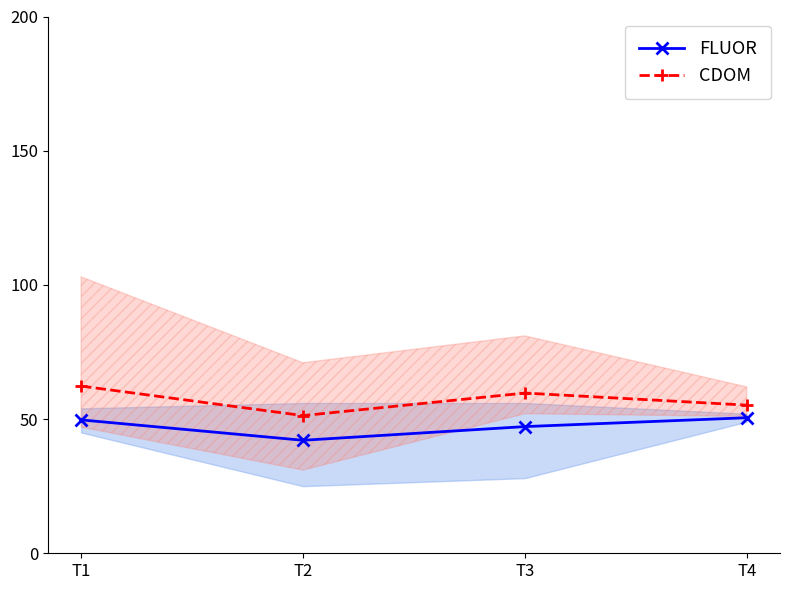

What is the spread (max minus min) of values at T3?

12.5